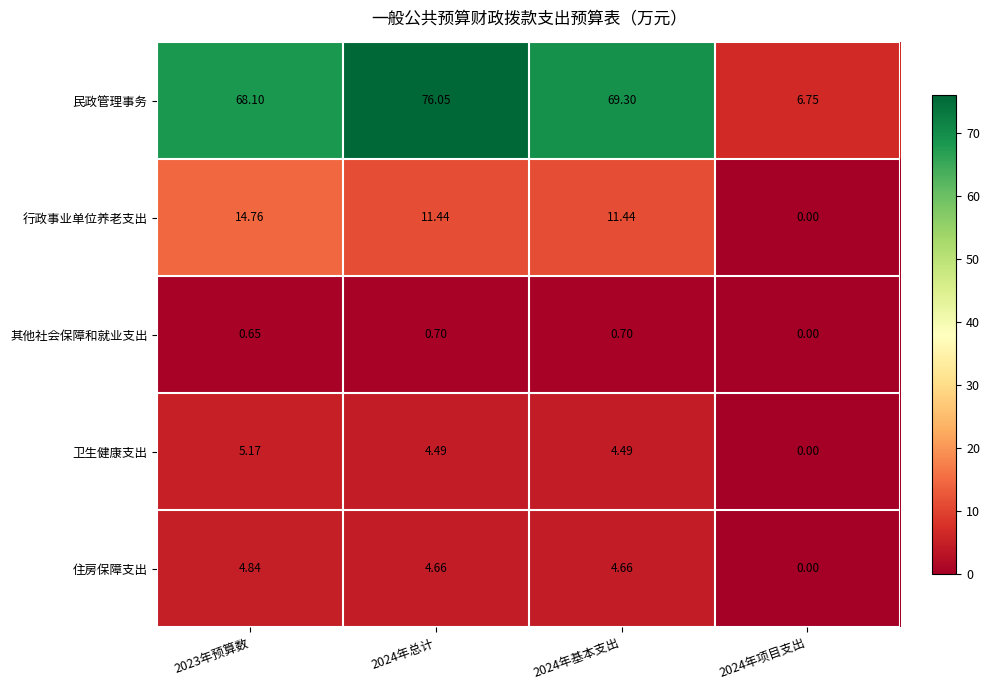

How many values in 其他社会保障和就业支出 are above zero?

3